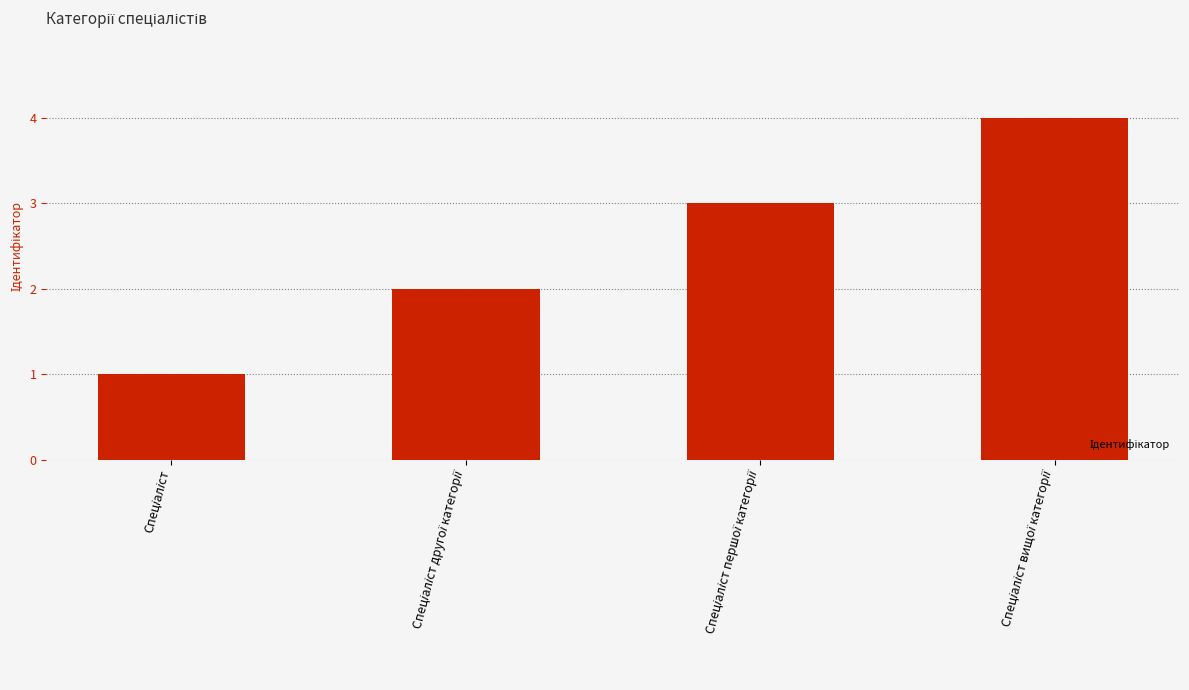

Reading left to right, what are all the values shown in this chart?

1	2	3	4